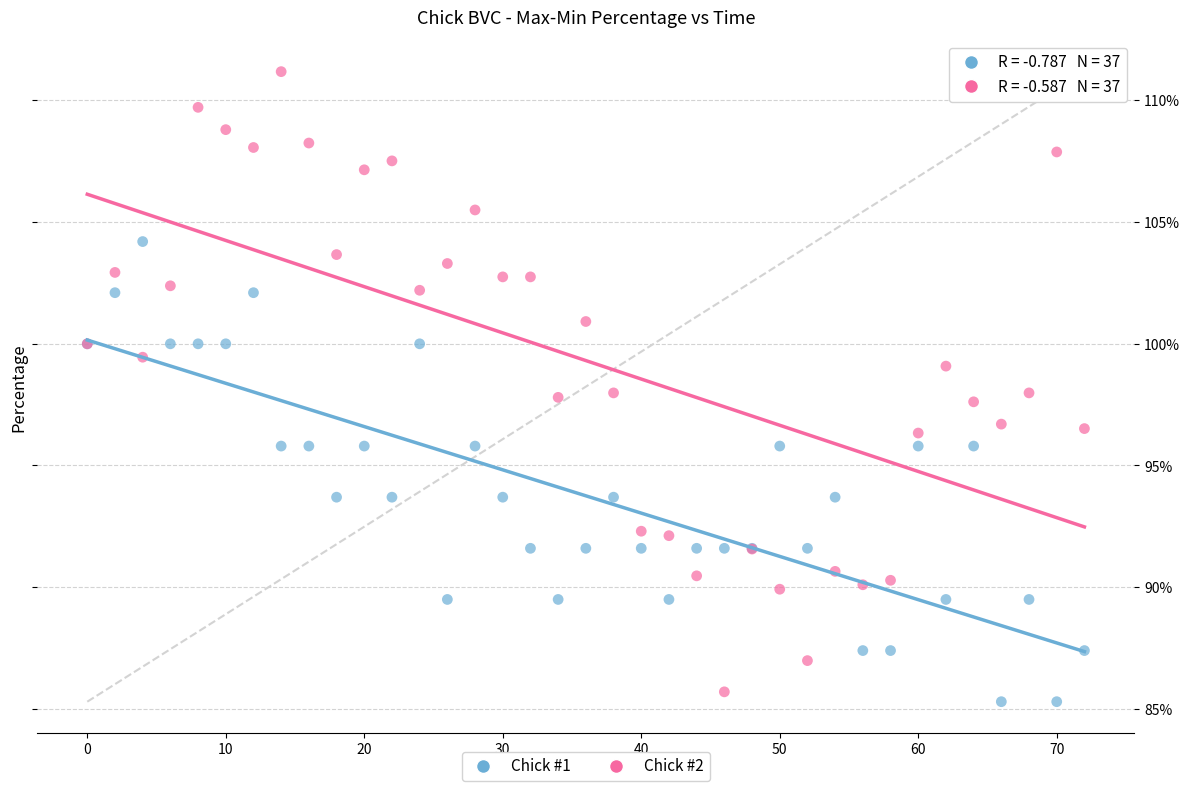

Which series contains the highest Y value?

Chick #2